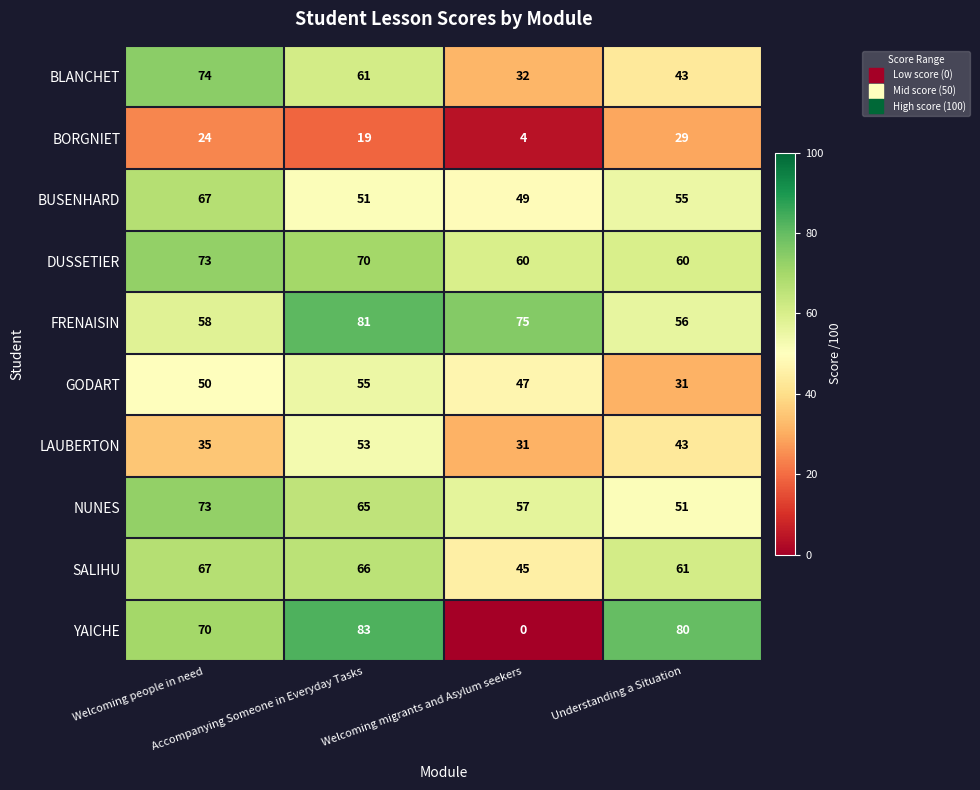

What is the difference between the maximum and minimum values in the FRENAISIN series?

25